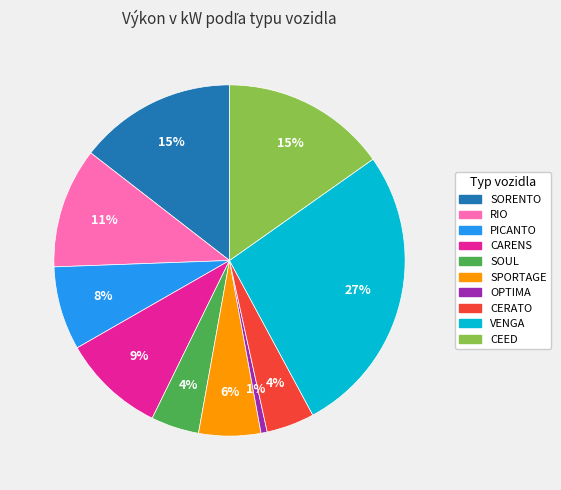

Does any single category account for the majority?

No